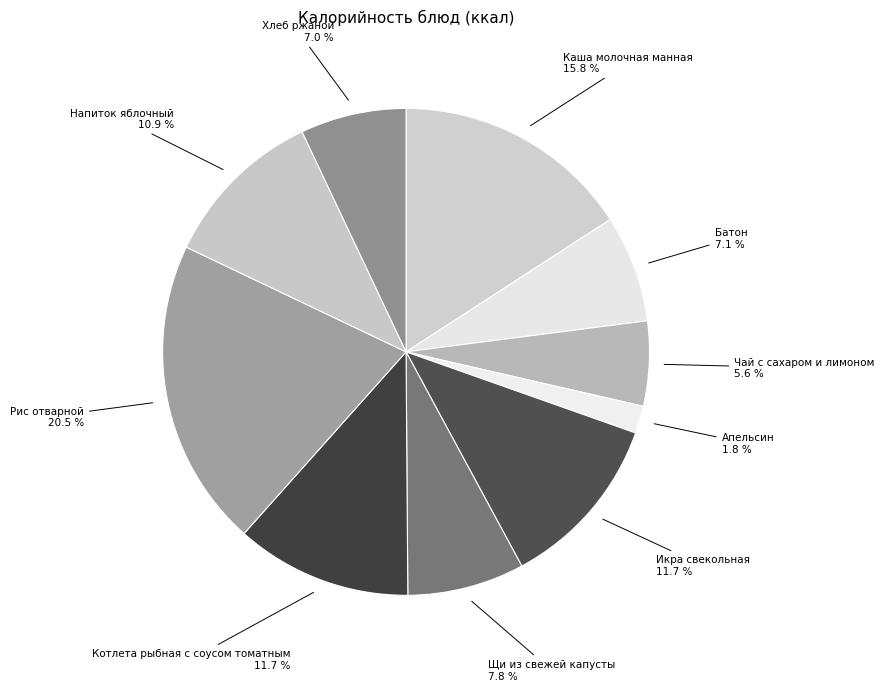

Does Щи из свежей капусты represent more than half of the total?

No